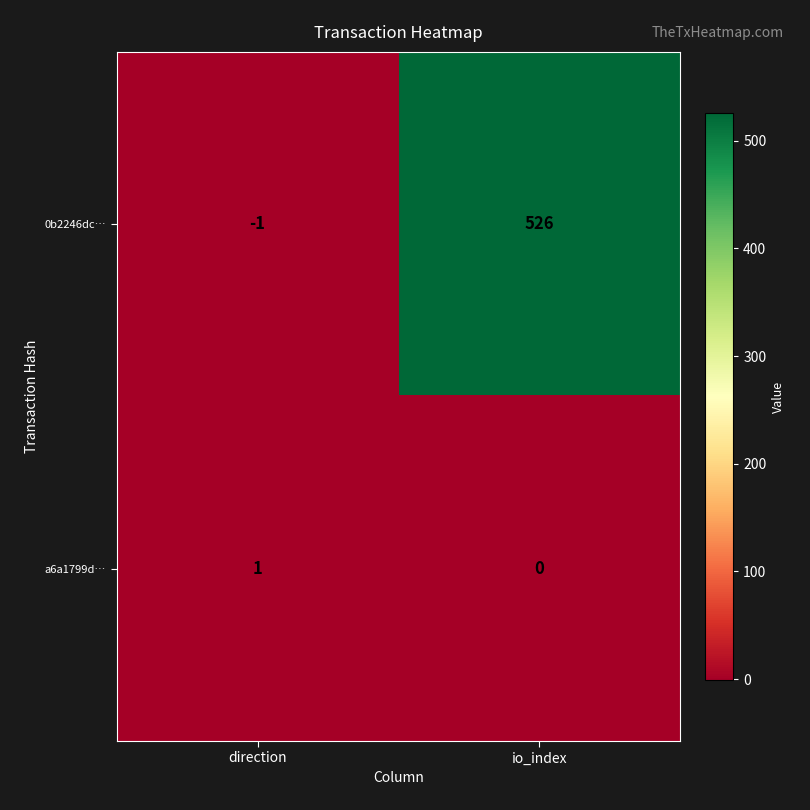

Reading right to left, list all the values displayed in this chart.

0b2246dc…: 526	-1
a6a1799d…: 0	1